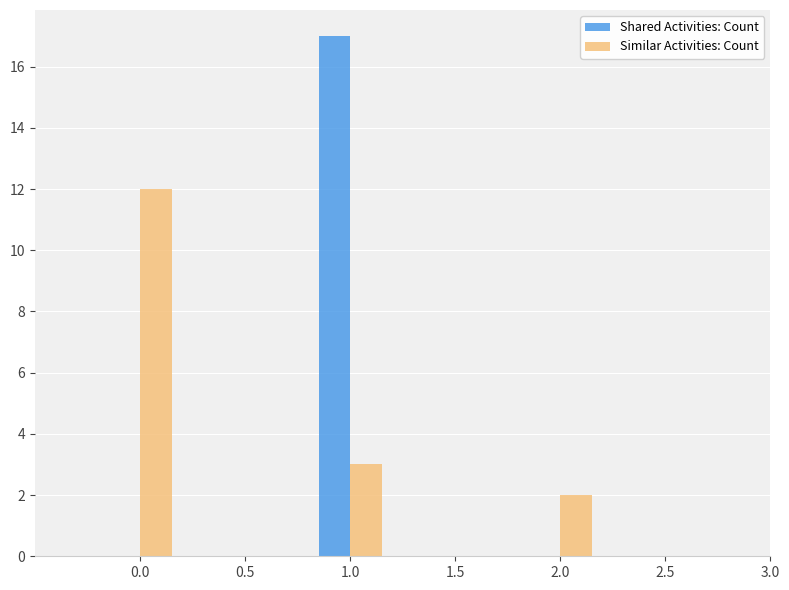

The Similar Activities: Count series shows 1 at 1.0. True or false?

False